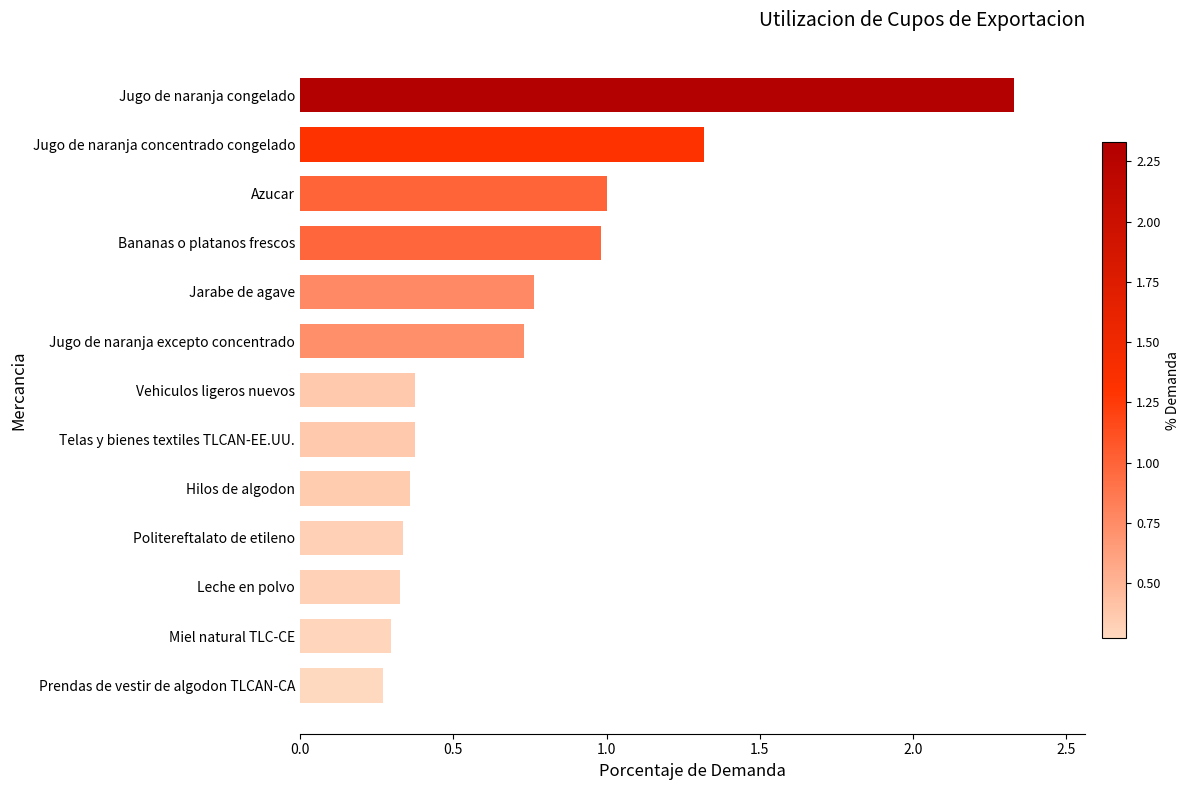

The value at Vehiculos ligeros nuevos is 0.4. True or false?

True